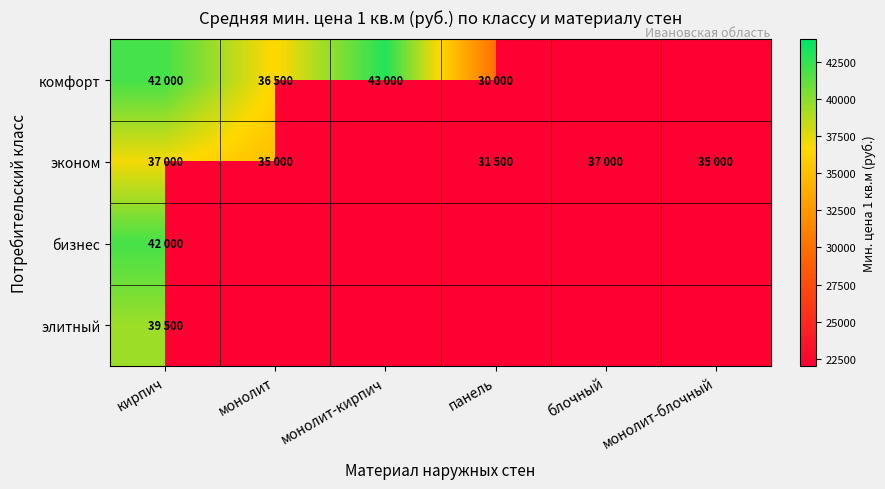

Rank the series by their maximum value, from lowest to highest.

эконом, элитный, бизнес, комфорт